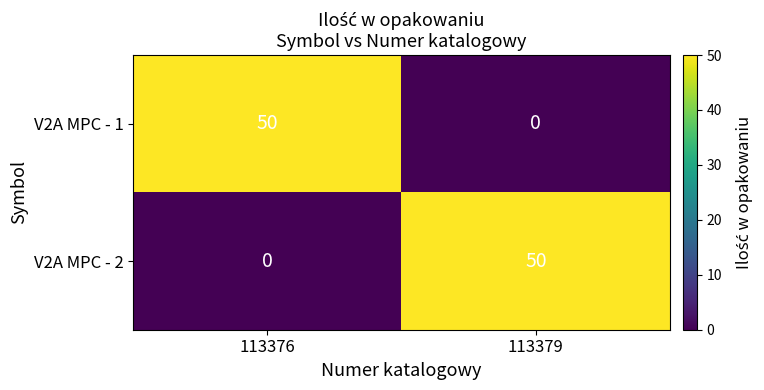

What is the total value across all series at 113379?

50